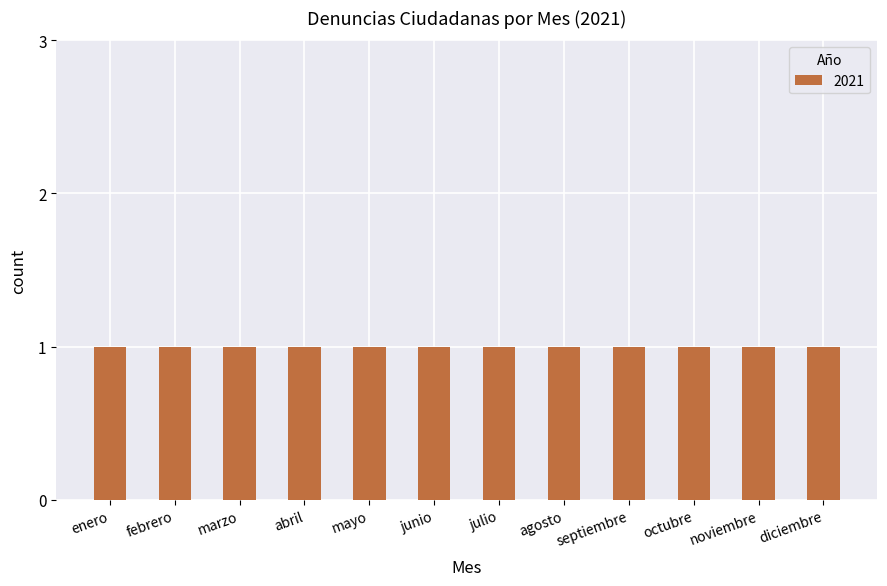

What is the smallest value displayed?

1